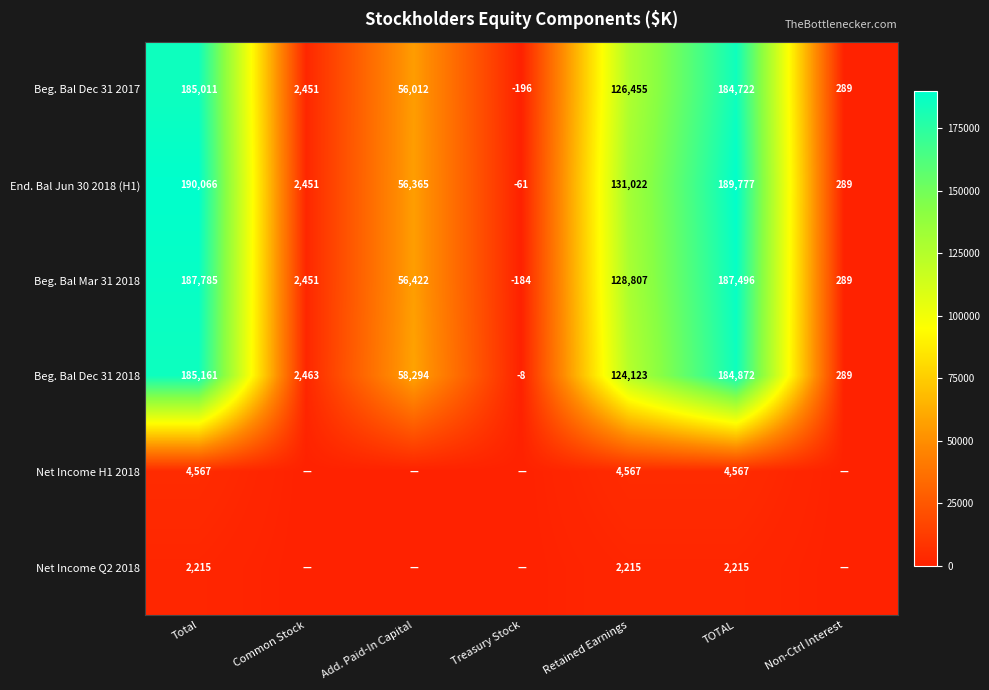

Which category has the lowest value in the Beg. Bal Dec 31 2017 series?

Treasury Stock